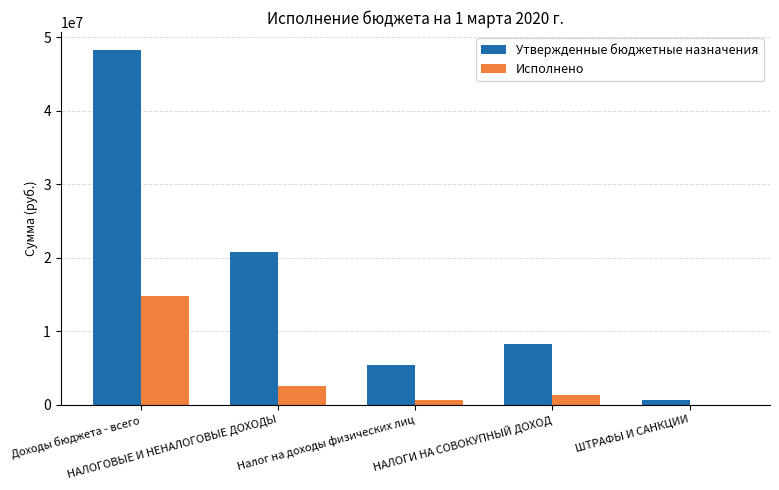

What is the highest value of the Утвержденные бюджетные назначения series?

48321172.9